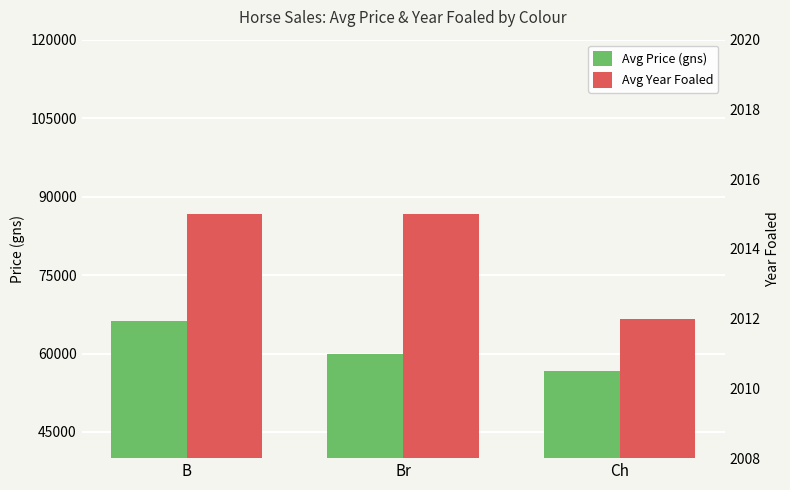

What position from the left is Br?

2